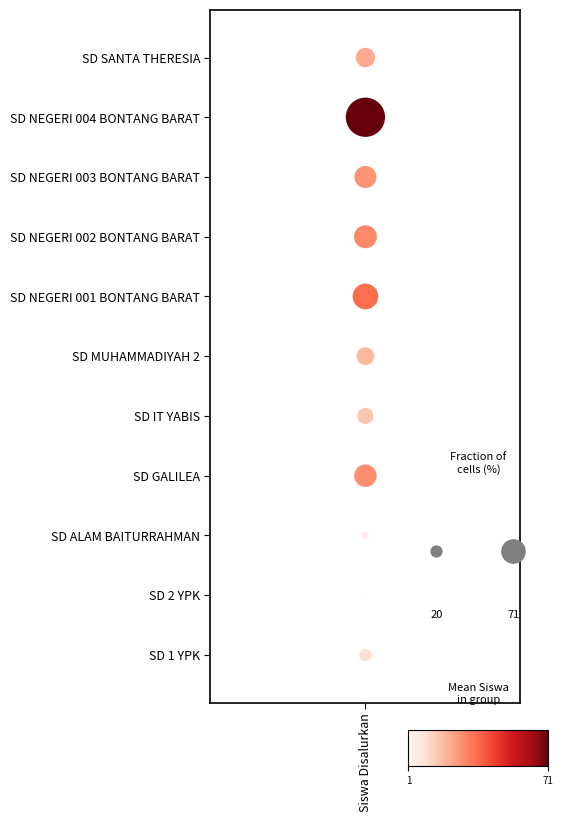

The chart shows a value of 5 at Siswa Disalurkan. True or false?

False